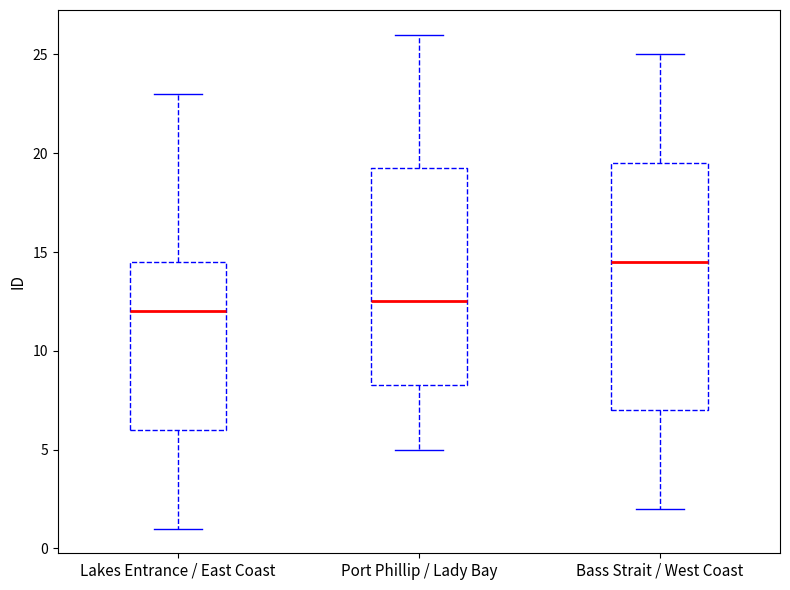

Reading left to right, transcribe this box plot: for each box, give where its median line is, the range the box spans, and where its two whiskers end, as read against the y-axis. The values are not printed on the chart, so give them approximately, as read against the axis.

Lakes Entrance / East Coast: median 12.0, box 6.0 to 14.5, whiskers 1.0 to 23.0
Port Phillip / Lady Bay: median 12.5, box 8.5 to 19.5, whiskers 5.0 to 26.0
Bass Strait / West Coast: median 14.5, box 7.0 to 19.5, whiskers 2.0 to 25.0